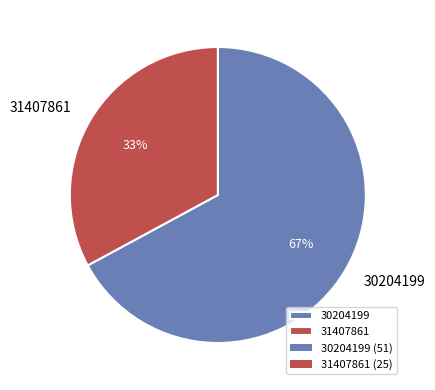

Count the number of slices in the pie.

2